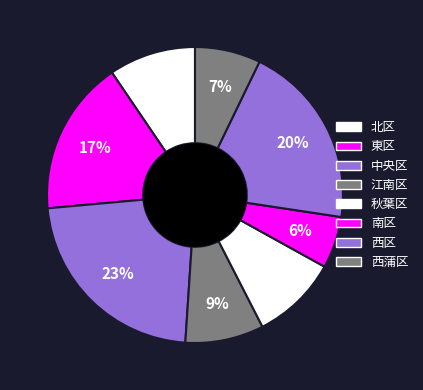

How many segments does this pie chart have?

8